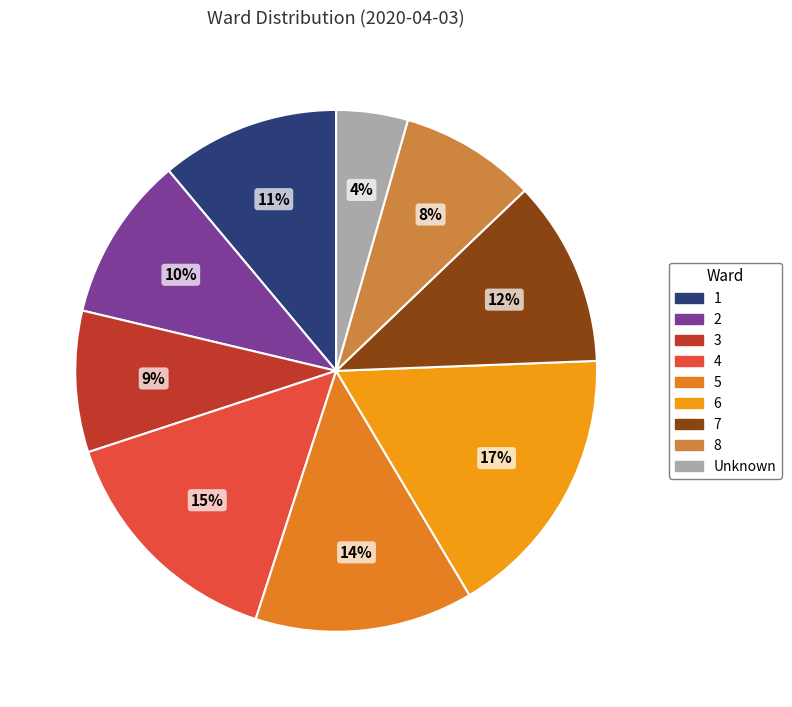

How much of the chart is everything except 3?

91.2%